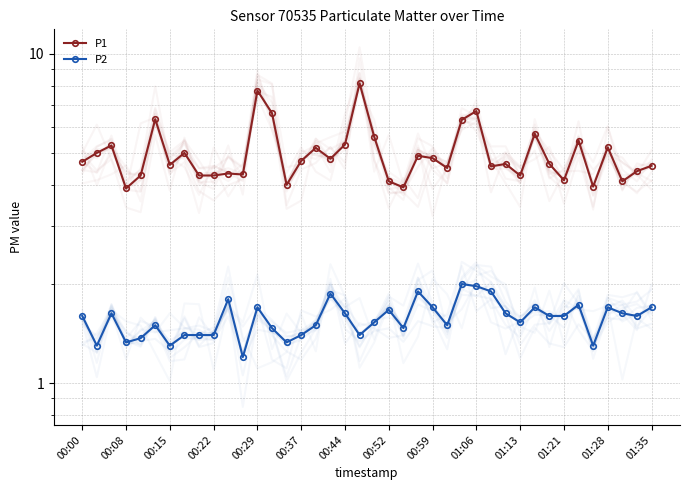

Which series changed the most between 00:44 and 26?

P1